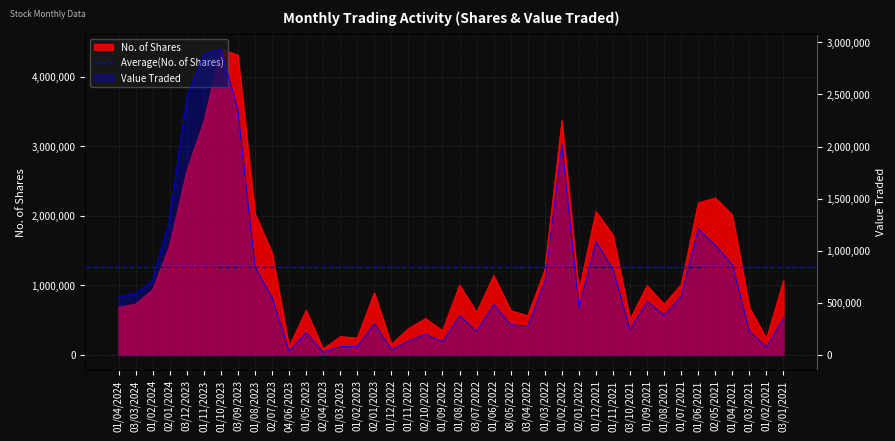

What position from the right is 01/09/2021?

9